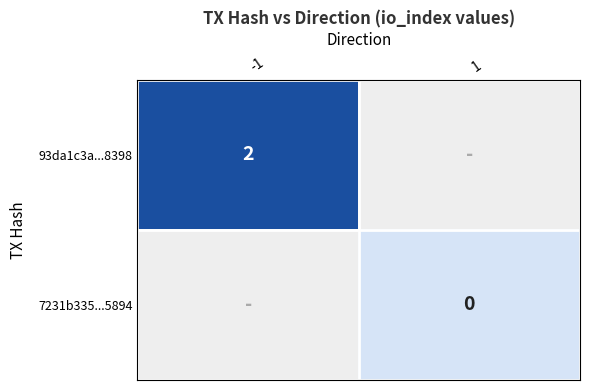

The 93da1c3a...8398 series shows 1 at -1. True or false?

False